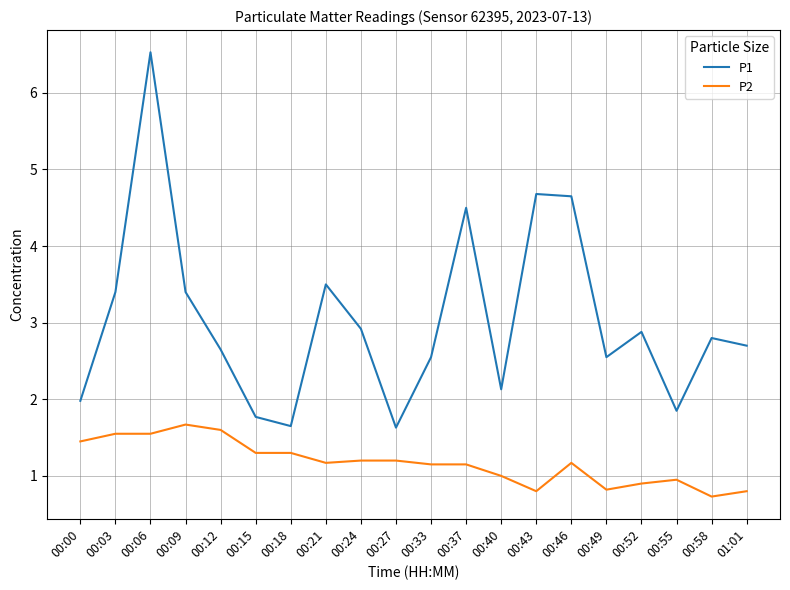

How many lines are shown in the chart?

2